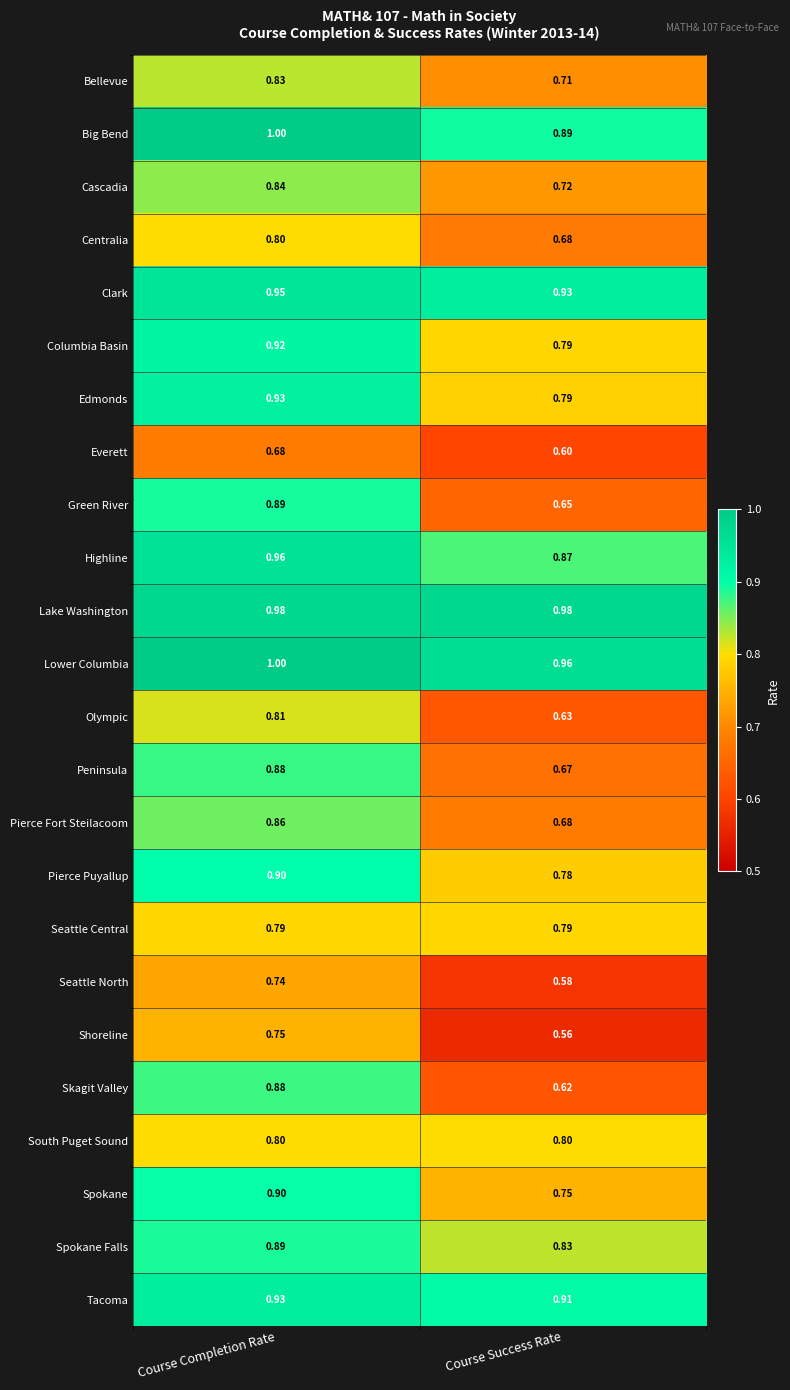

Which series changed the most between Course Completion Rate and Course Success Rate?

Skagit Valley